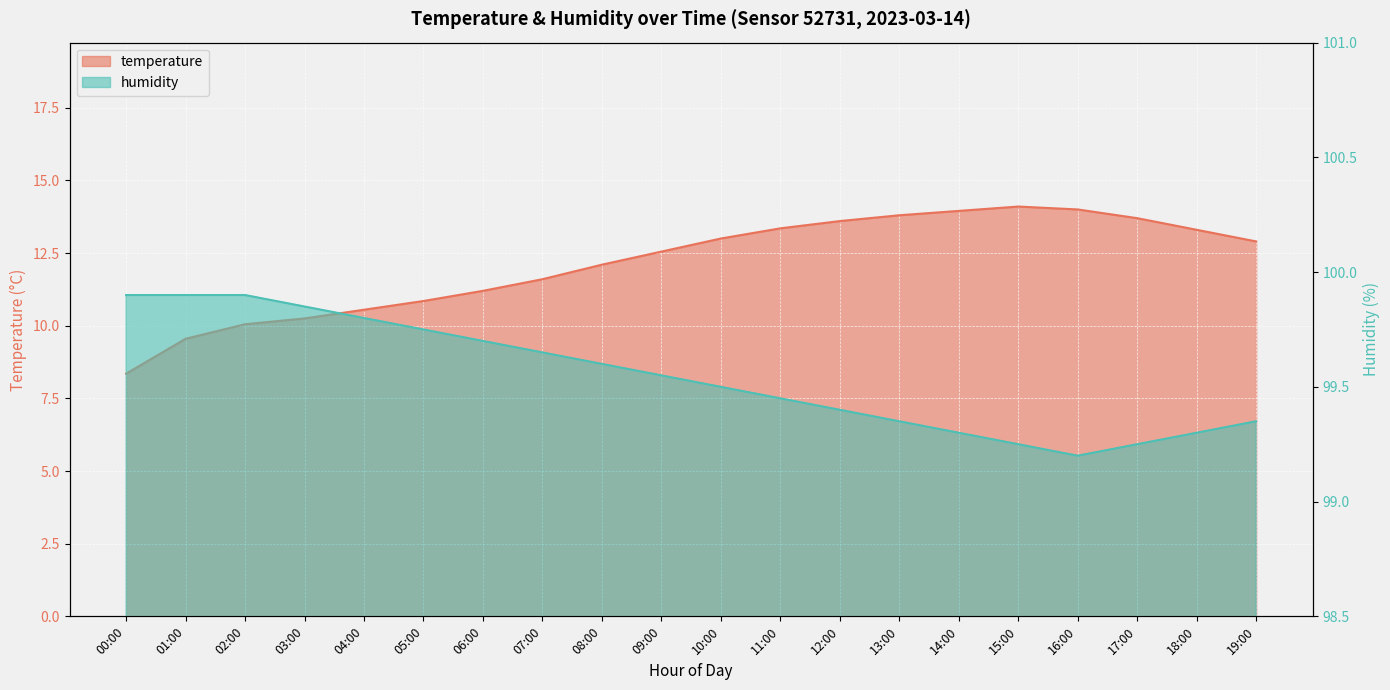

At which label does temperature reach its peak?

15:00